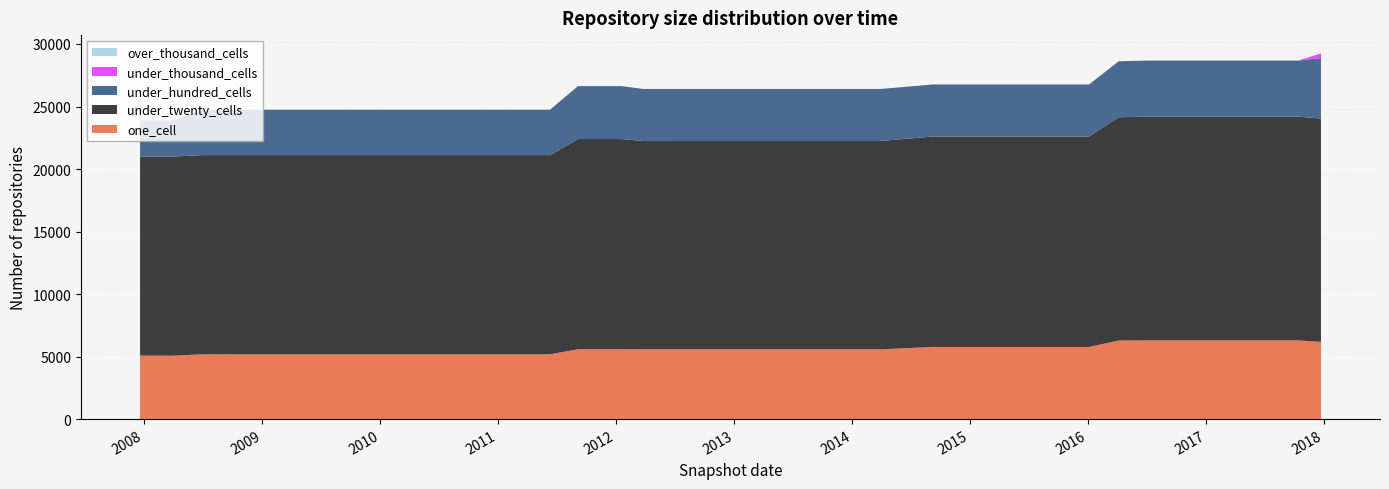

Reading left to right, extract all data points from this chart.

one_cell: 2007-12-19=5074	2008-04-01=5074	2008-06-27=5182	2008-10-10=5181	2008-12-17=5181	2009-04-06=5181	2009-06-17=5181	2009-09-25=5181	2009-12-16=5181	2010-04-01=5181	2010-07-26=5181	2010-11-17=5181	2011-02-21=5181	2011-06-10=5181	2011-09-05=5587	2012-01-18=5587	2012-03-26=5576	2012-07-13=5577	2012-10-31=5577	2012-12-11=5577	2013-02-20=5577	2013-05-21=5577	2013-07-09=5577	2013-09-10=5577	2013-12-20=5577	2014-03-28=5577	2014-09-08=5771	2015-01-19=5771	2015-04-09=5771	2015-07-03=5771	2015-10-01=5771	2016-01-04=5771	2016-04-05=6285	2016-07-04=6292	2016-10-07=6292	2016-12-27=6292	2017-04-12=6292	2017-07-24=6292	2017-10-12=6292	2017-12-22=6179
under_twenty_cells: 2007-12-19=15923	2008-04-01=15923	2008-06-27=15932	2008-10-10=15933	2008-12-17=15933	2009-04-06=15933	2009-06-17=15933	2009-09-25=15933	2009-12-16=15933	2010-04-01=15933	2010-07-26=15933	2010-11-17=15933	2011-02-21=15933	2011-06-10=15933	2011-09-05=16812	2012-01-18=16812	2012-03-26=16663	2012-07-13=16663	2012-10-31=16663	2012-12-11=16663	2013-02-20=16663	2013-05-21=16663	2013-07-09=16663	2013-09-10=16663	2013-12-20=16663	2014-03-28=16663	2014-09-08=16832	2015-01-19=16832	2015-04-09=16832	2015-07-03=16832	2015-10-01=16832	2016-01-04=16832	2016-04-05=17856	2016-07-04=17900	2016-10-07=17900	2016-12-27=17900	2017-04-12=17900	2017-07-24=17900	2017-10-12=17900	2017-12-22=17854
under_hundred_cells: 2007-12-19=2899	2008-04-01=2899	2008-06-27=3629	2008-10-10=3629	2008-12-17=3629	2009-04-06=3629	2009-06-17=3629	2009-09-25=3629	2009-12-16=3629	2010-04-01=3629	2010-07-26=3629	2010-11-17=3629	2011-02-21=3629	2011-06-10=3629	2011-09-05=4231	2012-01-18=4231	2012-03-26=4160	2012-07-13=4160	2012-10-31=4160	2012-12-11=4160	2013-02-20=4160	2013-05-21=4160	2013-07-09=4160	2013-09-10=4160	2013-12-20=4160	2014-03-28=4160	2014-09-08=4160	2015-01-19=4160	2015-04-09=4160	2015-07-03=4160	2015-10-01=4160	2016-01-04=4160	2016-04-05=4477	2016-07-04=4480	2016-10-07=4480	2016-12-27=4480	2017-04-12=4480	2017-07-24=4480	2017-10-12=4480	2017-12-22=4843
under_thousand_cells: 2007-12-19=1	2008-04-01=1	2008-06-27=1	2008-10-10=1	2008-12-17=1	2009-04-06=1	2009-06-17=1	2009-09-25=1	2009-12-16=1	2010-04-01=1	2010-07-26=1	2010-11-17=1	2011-02-21=1	2011-06-10=1	2011-09-05=2	2012-01-18=2	2012-03-26=2	2012-07-13=2	2012-10-31=2	2012-12-11=2	2013-02-20=2	2013-05-21=2	2013-07-09=2	2013-09-10=2	2013-12-20=2	2014-03-28=2	2014-09-08=2	2015-01-19=2	2015-04-09=2	2015-07-03=2	2015-10-01=2	2016-01-04=2	2016-04-05=2	2016-07-04=2	2016-10-07=2	2016-12-27=2	2017-04-12=2	2017-07-24=2	2017-10-12=2	2017-12-22=372
over_thousand_cells: 2007-12-19=0	2008-04-01=0	2008-06-27=0	2008-10-10=0	2008-12-17=0	2009-04-06=0	2009-06-17=0	2009-09-25=0	2009-12-16=0	2010-04-01=0	2010-07-26=0	2010-11-17=0	2011-02-21=0	2011-06-10=0	2011-09-05=0	2012-01-18=0	2012-03-26=0	2012-07-13=0	2012-10-31=0	2012-12-11=0	2013-02-20=0	2013-05-21=0	2013-07-09=0	2013-09-10=0	2013-12-20=0	2014-03-28=0	2014-09-08=0	2015-01-19=0	2015-04-09=0	2015-07-03=0	2015-10-01=0	2016-01-04=0	2016-04-05=0	2016-07-04=0	2016-10-07=0	2016-12-27=0	2017-04-12=0	2017-07-24=0	2017-10-12=0	2017-12-22=0